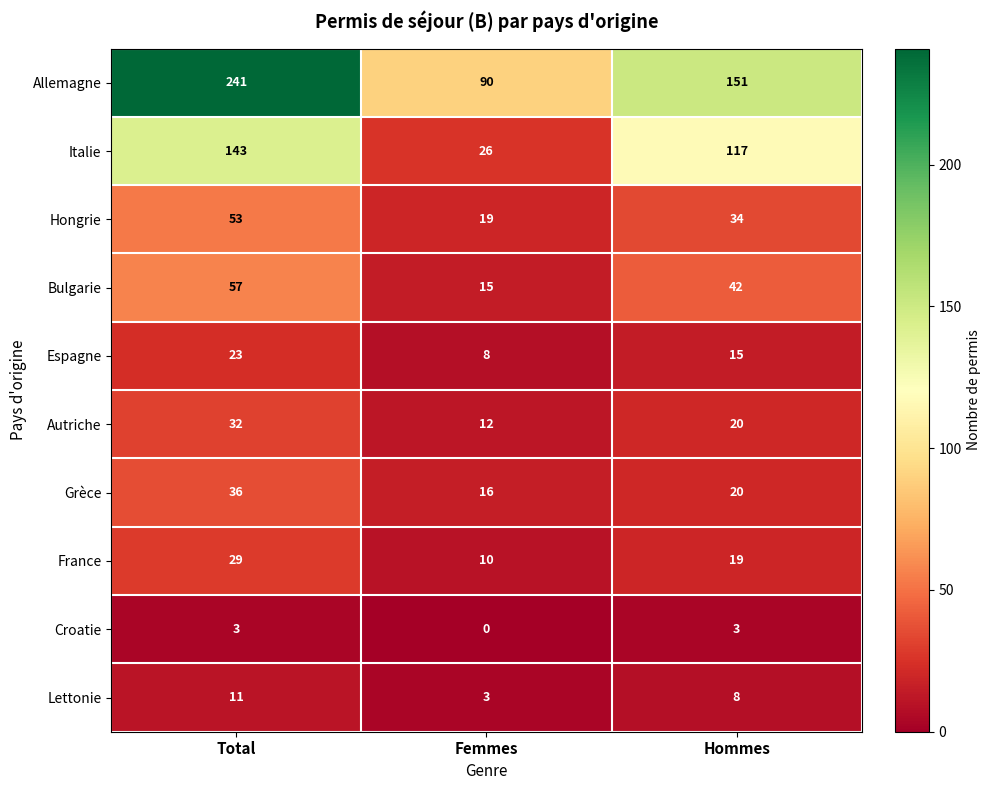

How many categories are shown in the chart?

3